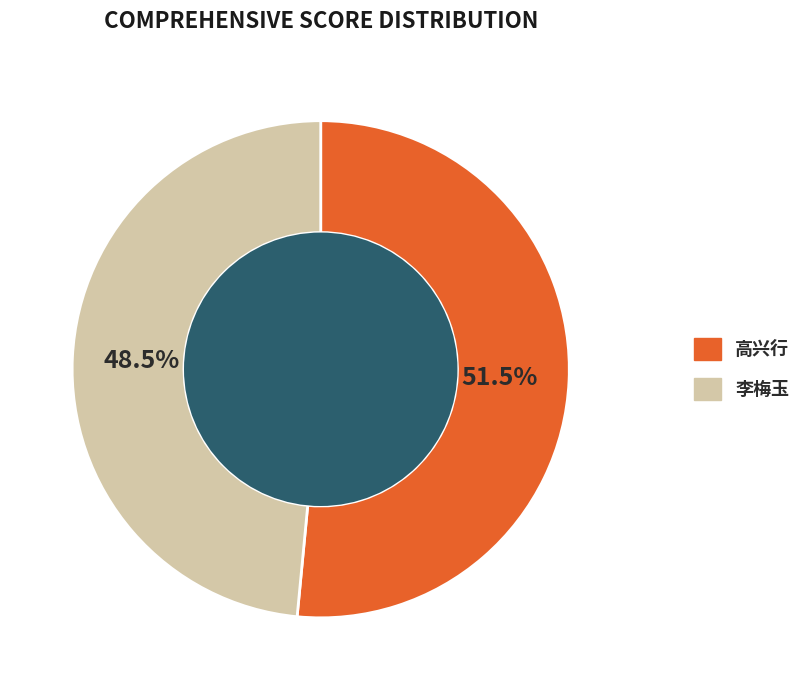

How many segments does this pie chart have?

2